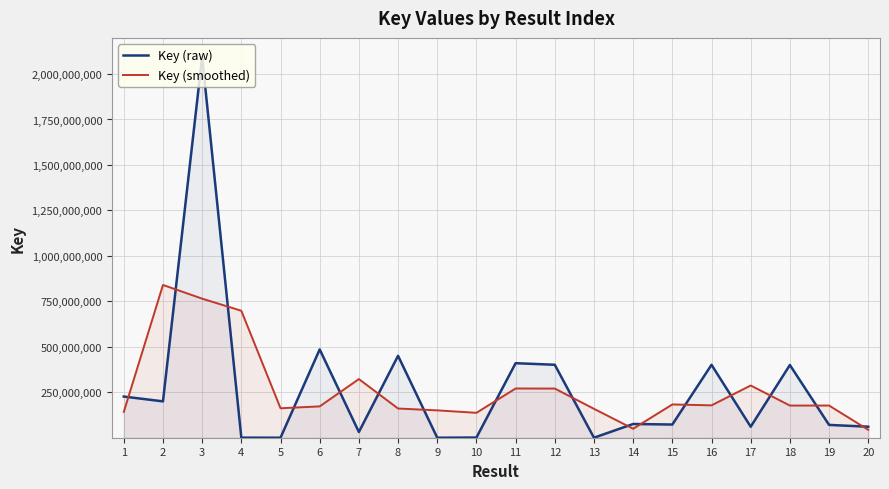

What is the difference between the highest and lowest values at 14?

26201177.7